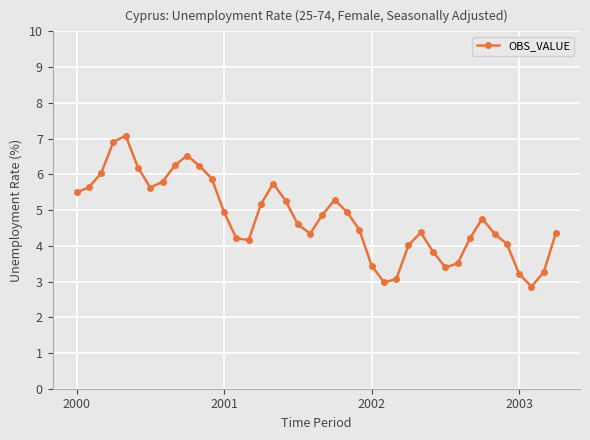

What is the smallest value displayed?

2.9